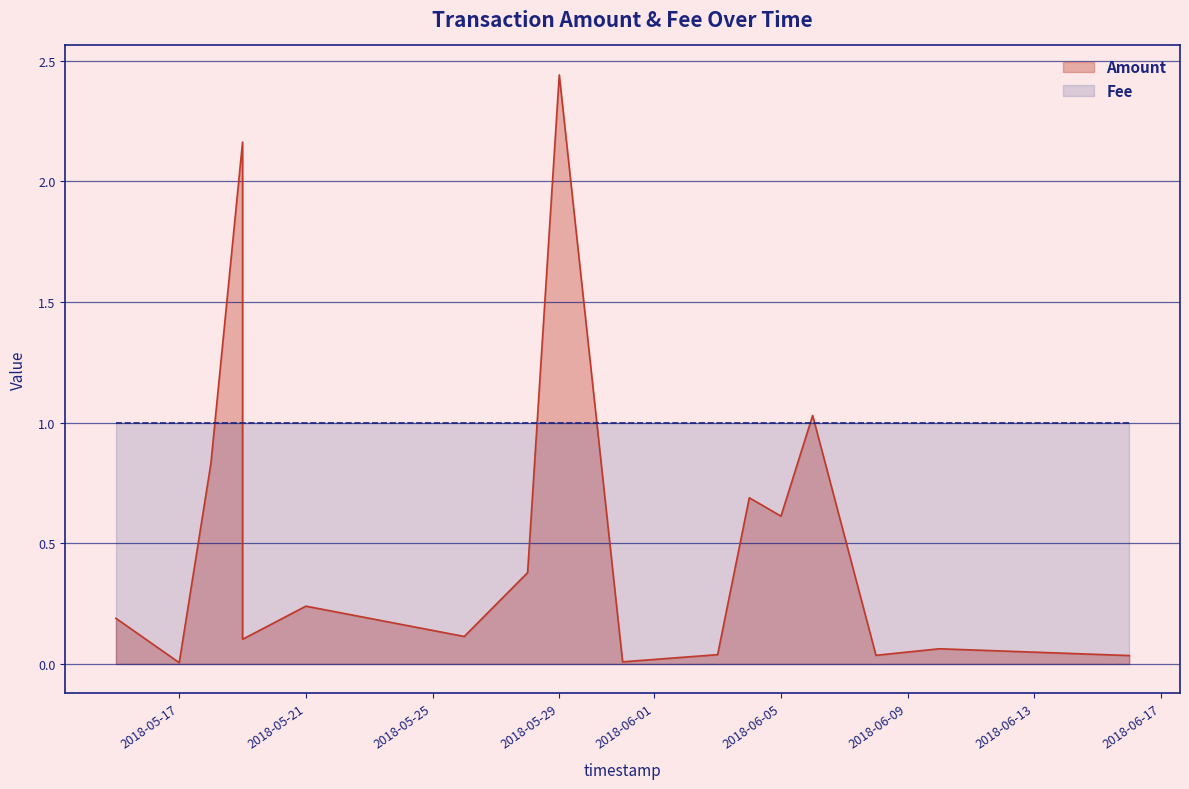

How many interior local valleys (lower than both neighbors) does the data have?

6